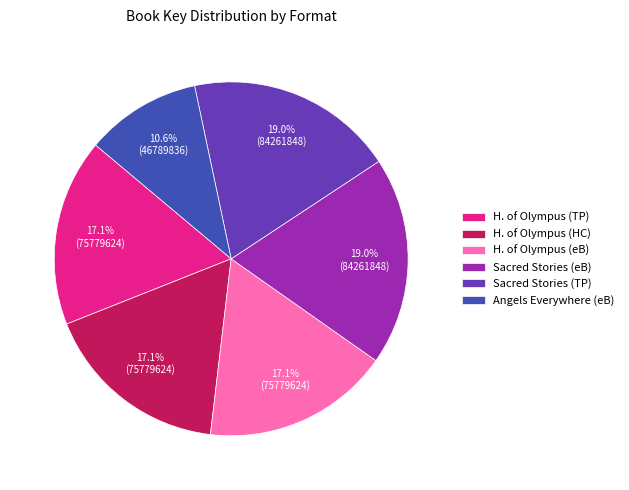

To the nearest percent, what is the average slice percentage?

17%